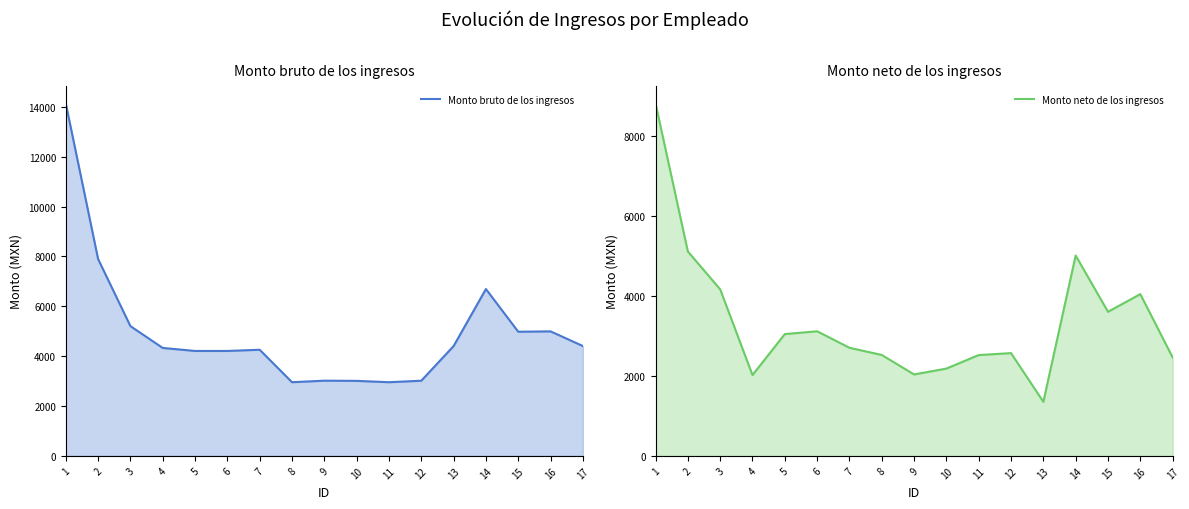

What is the difference between the Monto bruto de los ingresos values at 4 and 13?

74.9